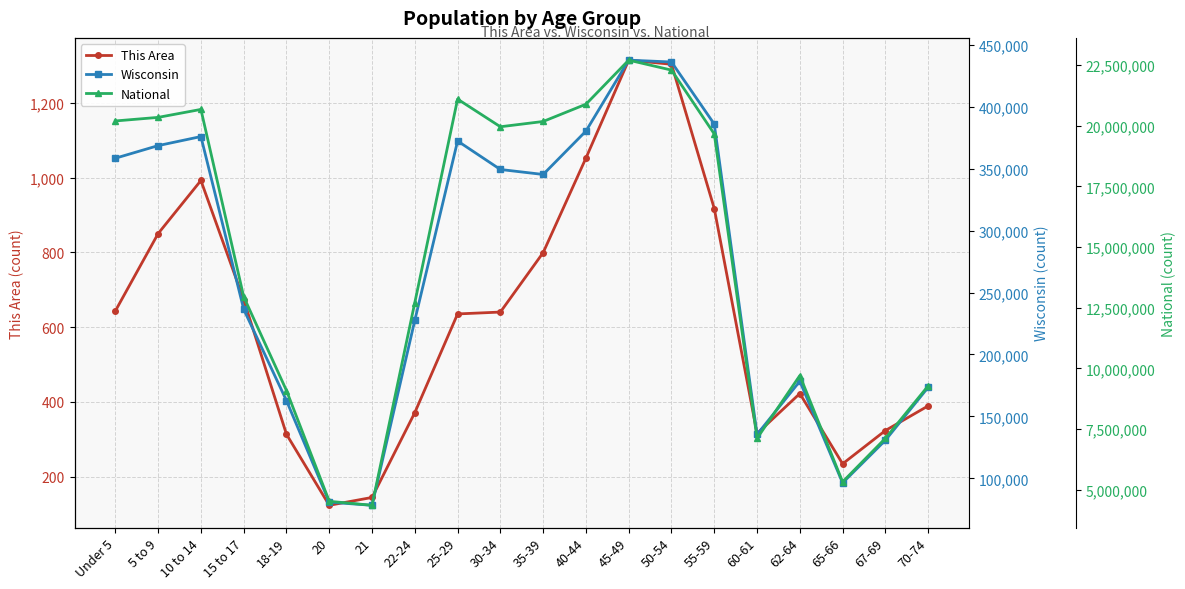

What is the label of the 13th point from the left?

45-49